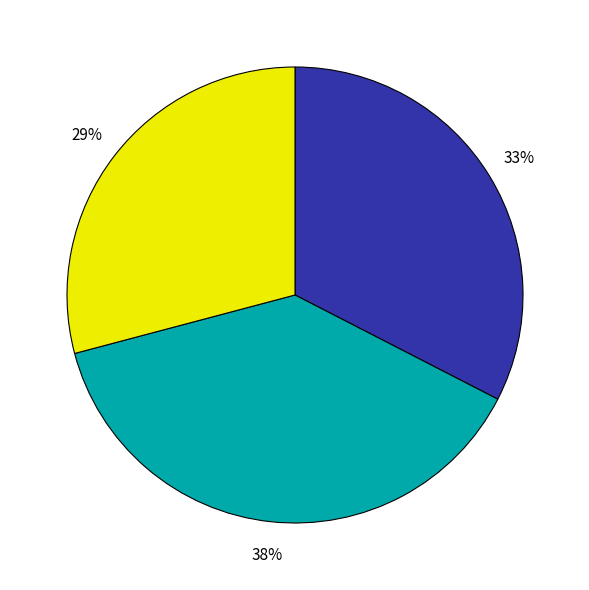

To the nearest percent, what is the difference between the largest and smallest slice percentages?

9%